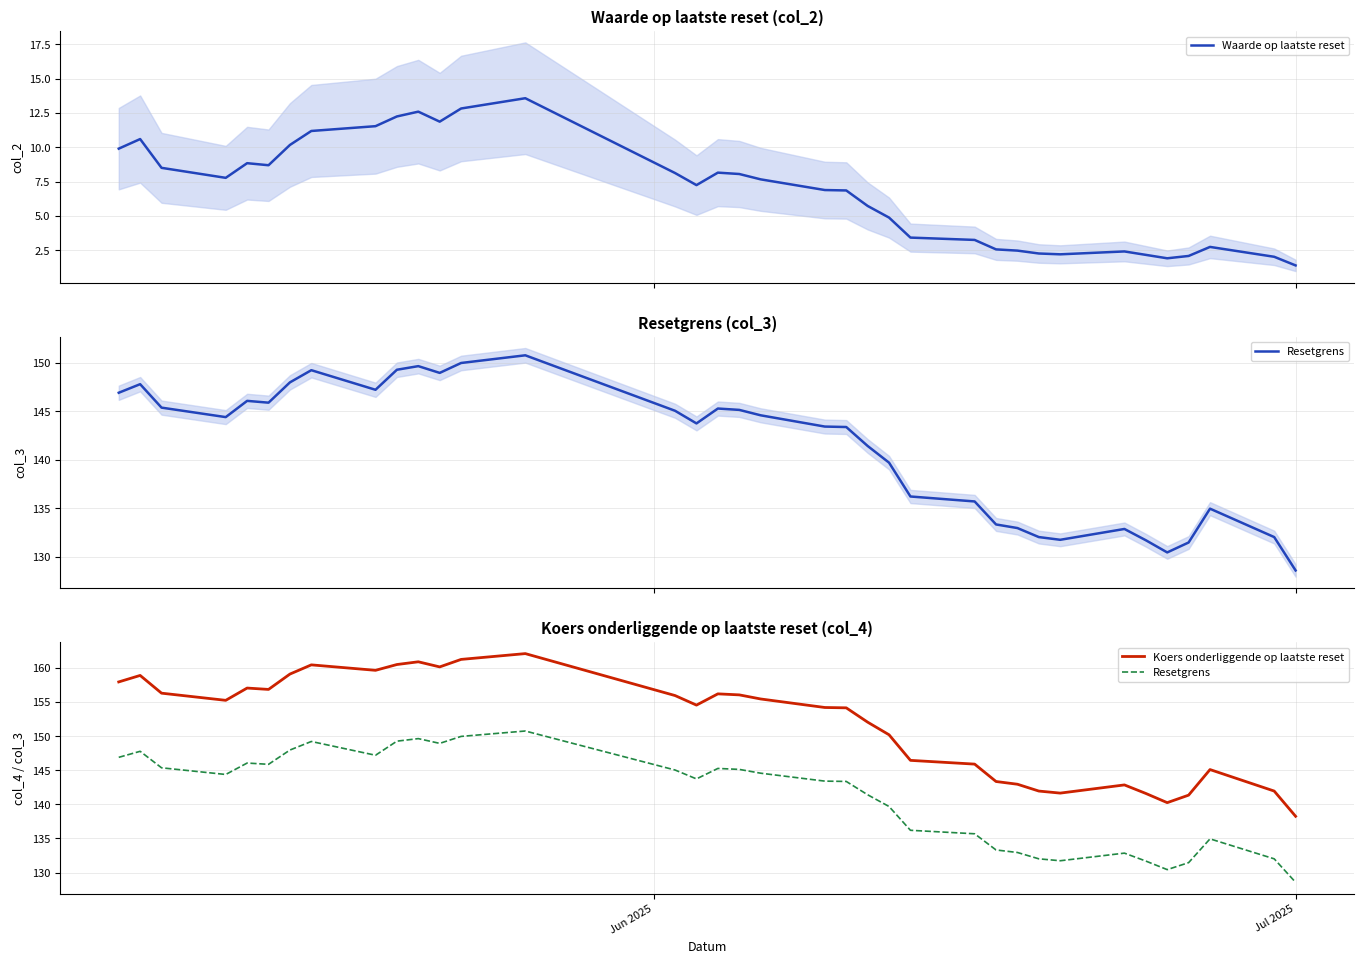

What is the highest value of the Waarde op laatste reset series?

13.6